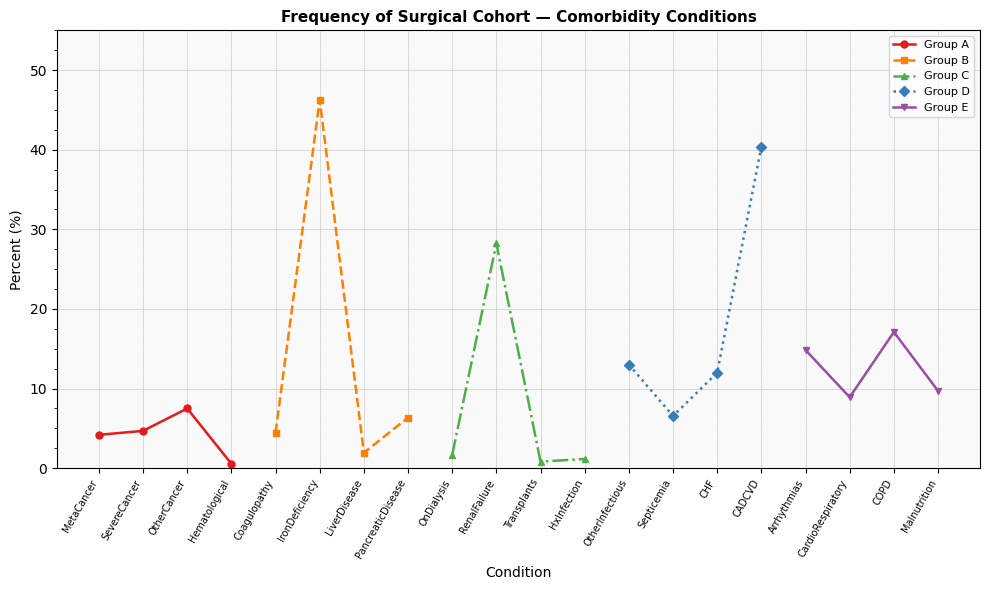

At which label is Group E closest to 13?

Arrhythmias